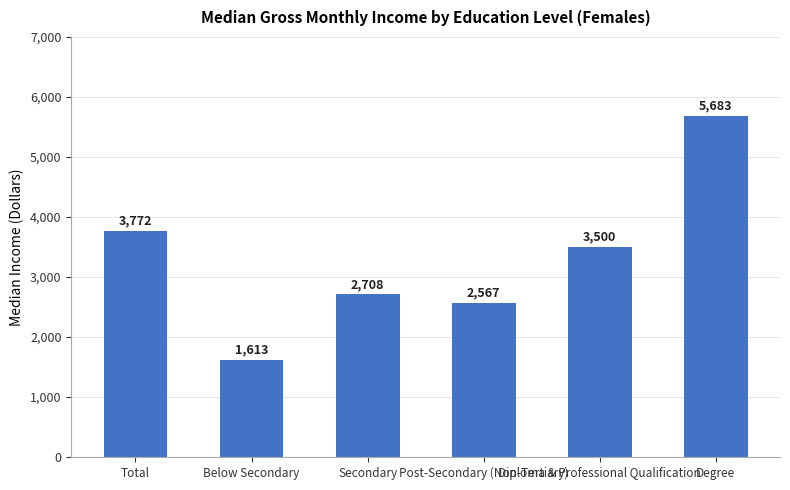

Which has a higher value, Total or Diploma & Professional Qualification?

Total